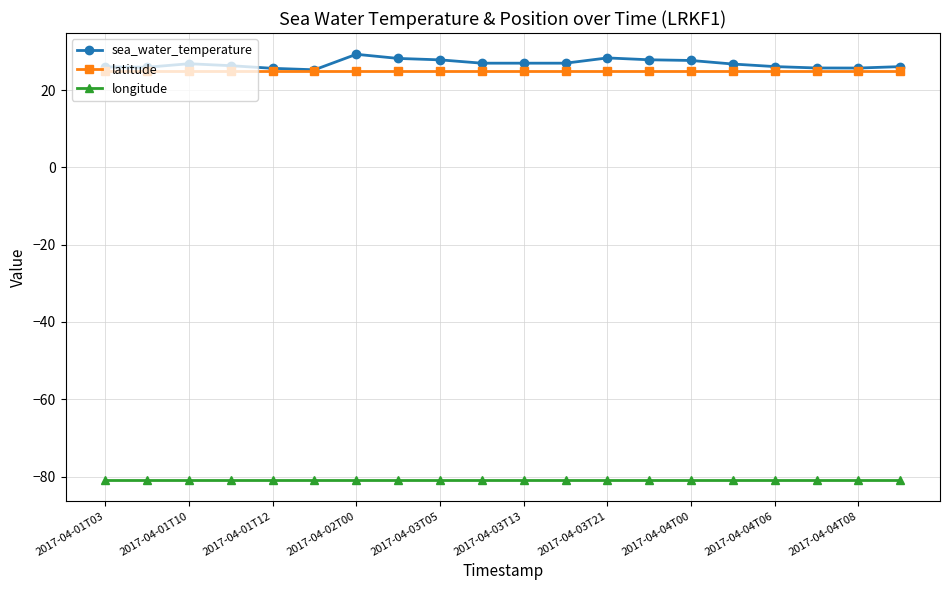

Which series has the largest total across all categories?

sea_water_temperature